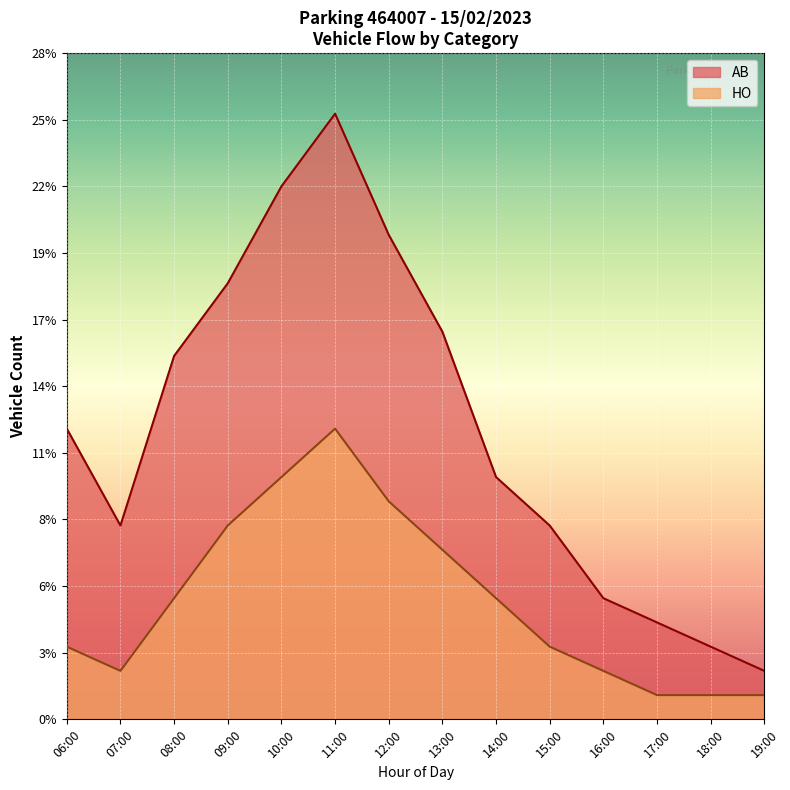

True or false: AB has more than 1 interior local peaks.

False